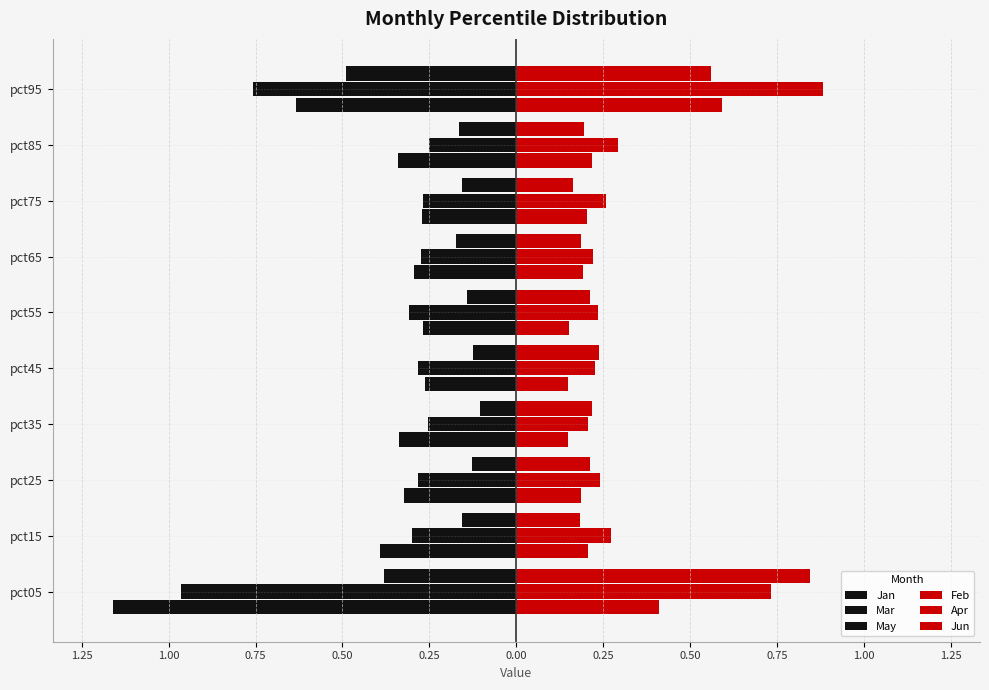

Which series has the widest spread of values?

Jan